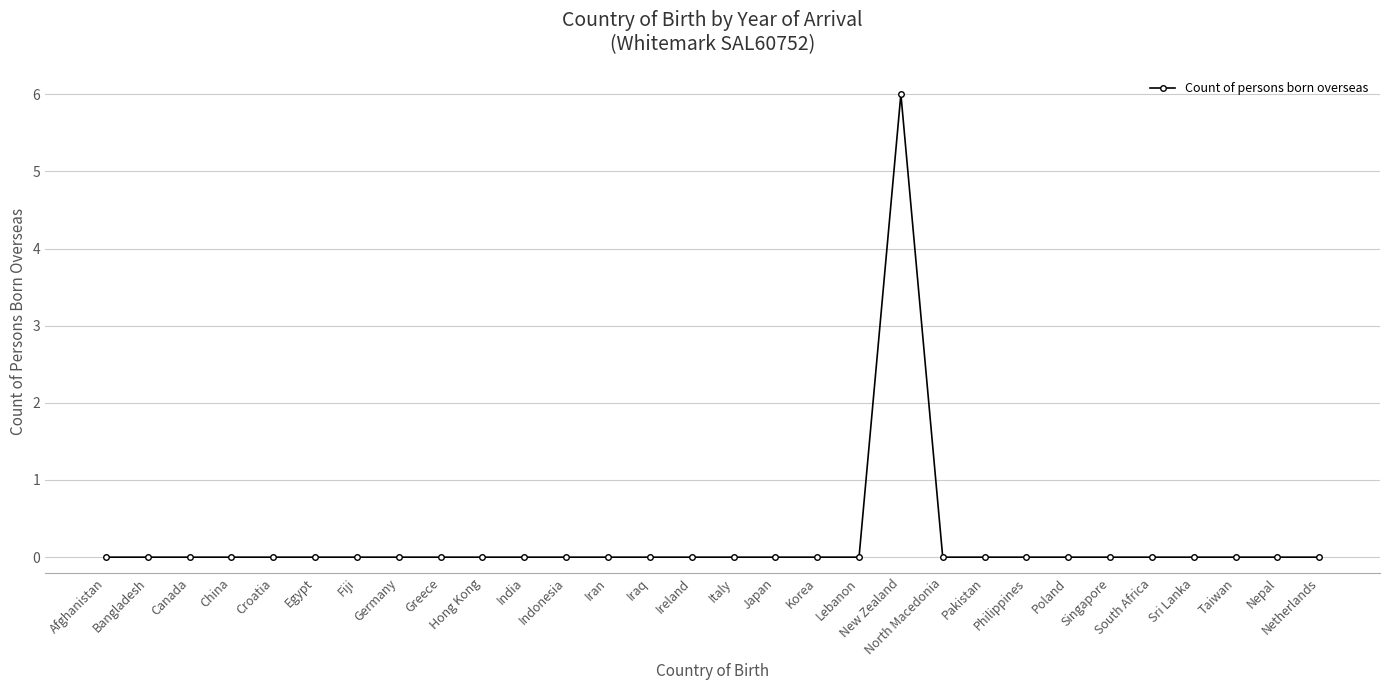

What is the label of the 6th point from the right?

Singapore